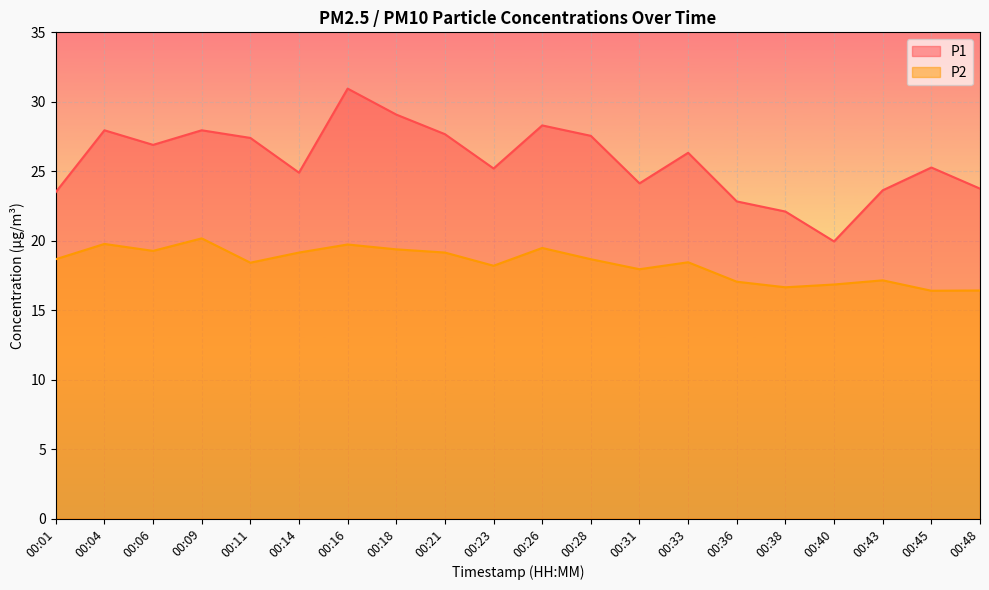

What is the minimum value shown in the chart?

16.4